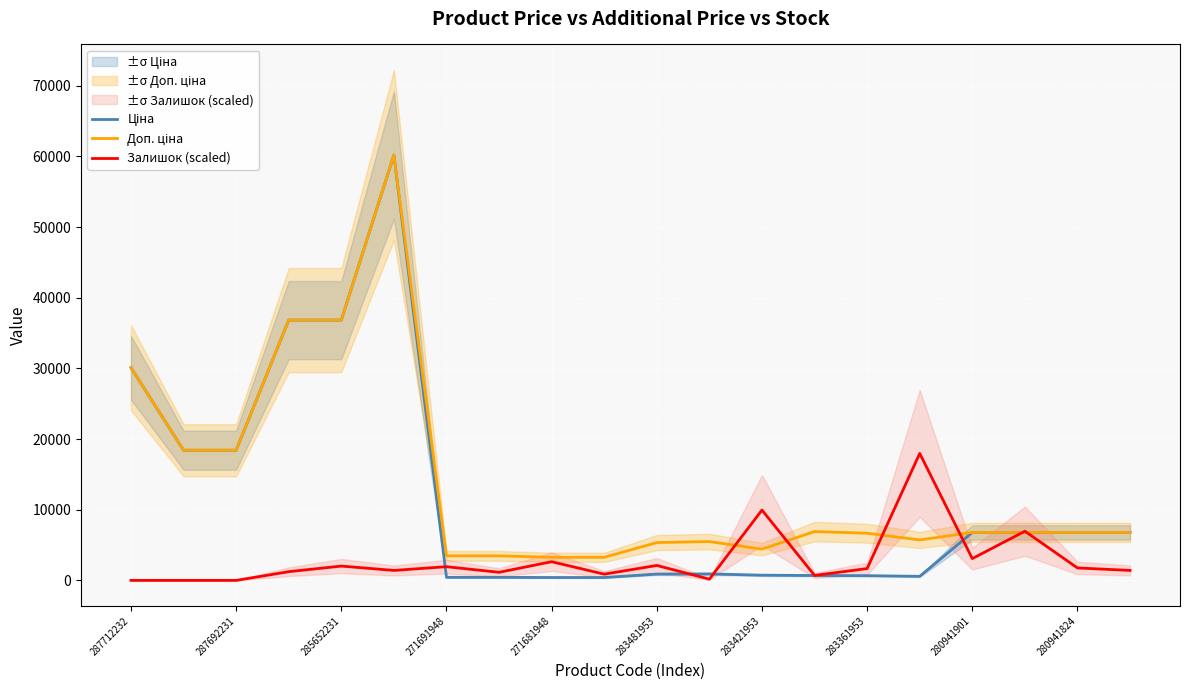

At which label is Ціна closest to 30306?

287712232